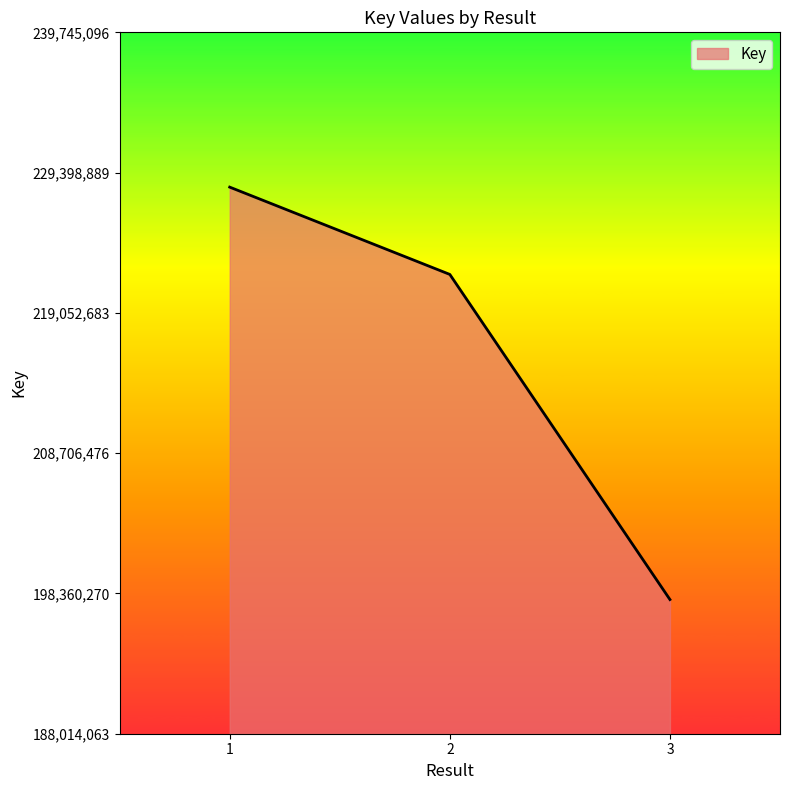

Which has a higher value, 1 or 3?

1